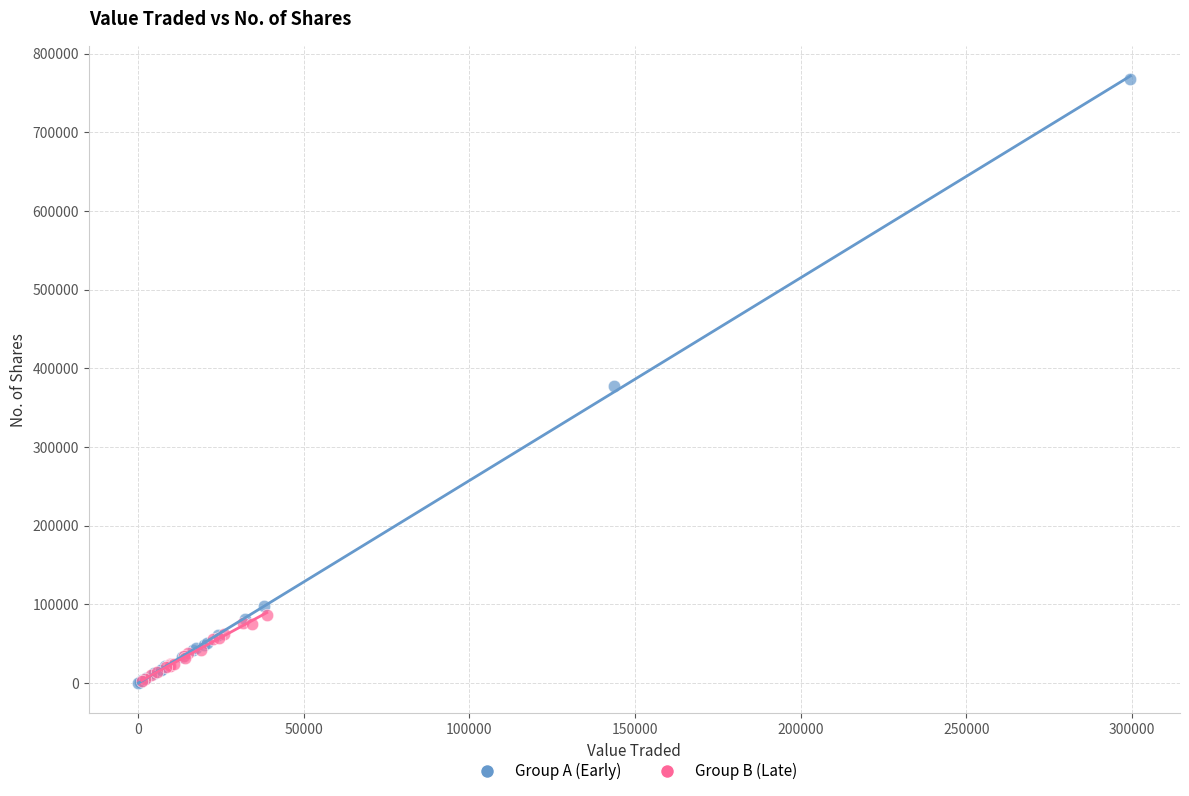

Which series reaches the maximum Y coordinate?

Group A (Early)